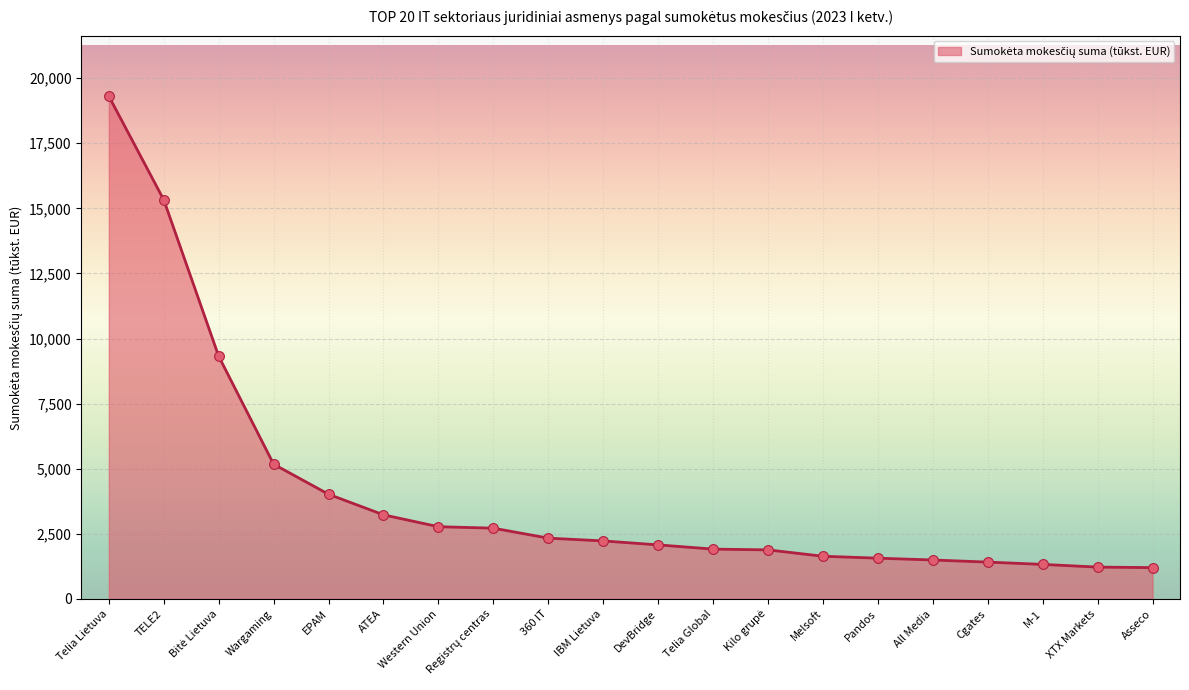

Approximately how many times larger is the value at Wargaming compared to DevBridge?

2.5